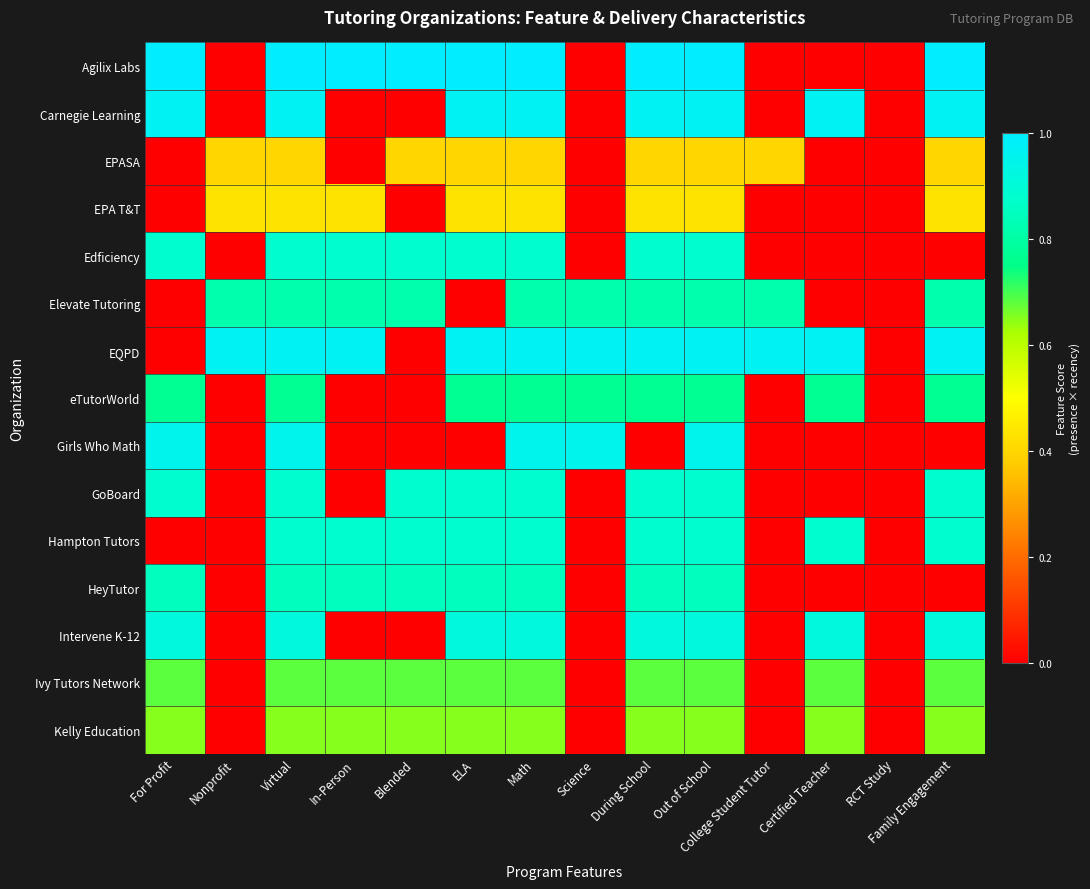

Which series has the largest range (max minus min)?

Agilix Labs